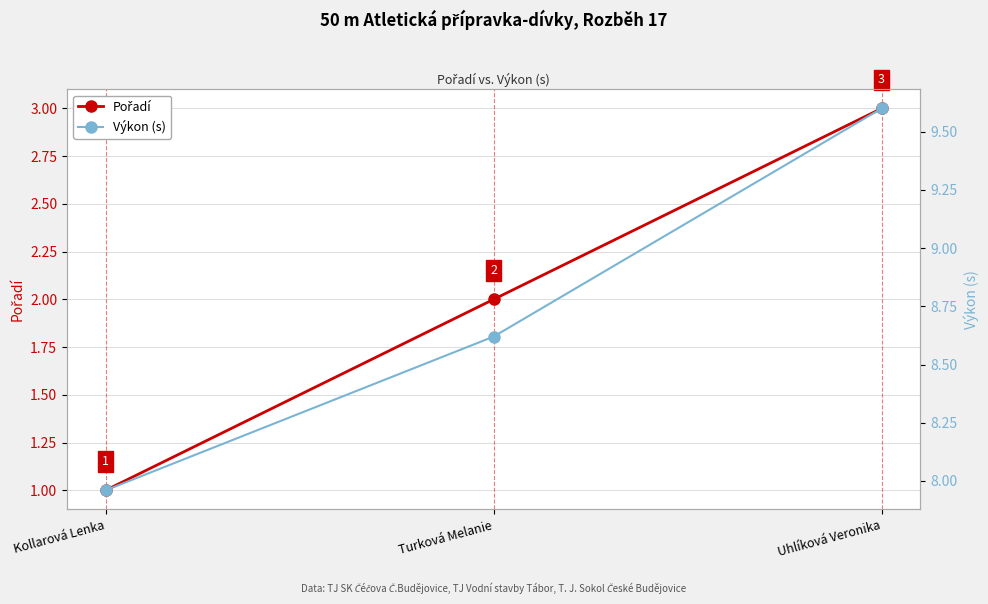

What is the value of the Pořadí point at the 2nd from the left?

2.0